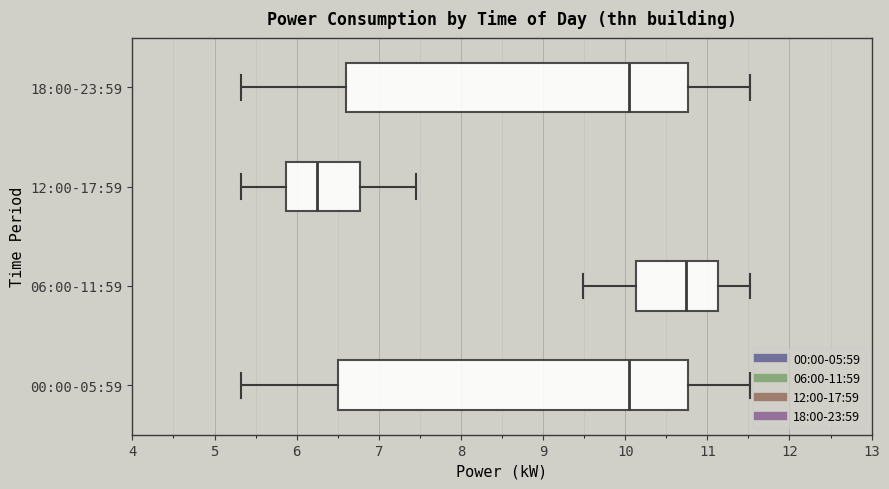

Where is the right edge of the box for 12:00-17:59 on the x-axis? The values are not printed on the chart, so give them approximately, as read against the axis.

6.8